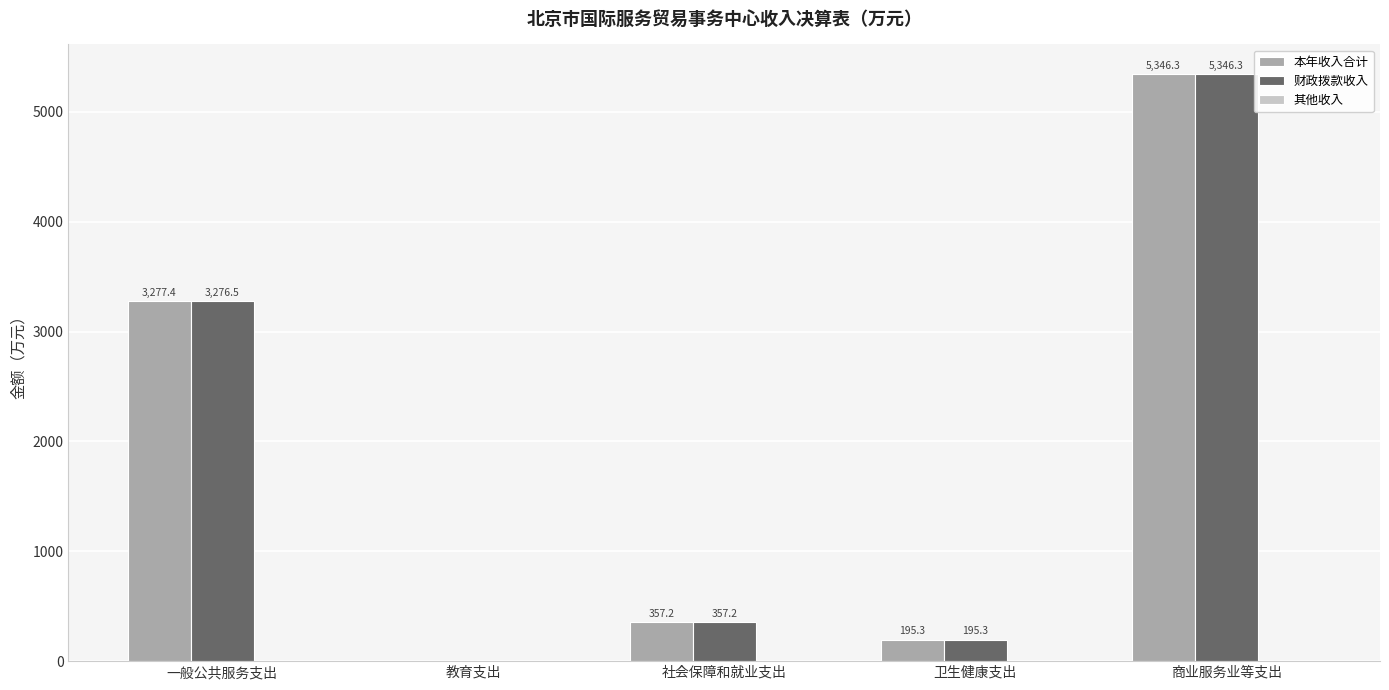

What is the total value across all series at 一般公共服务支出?

6554.8